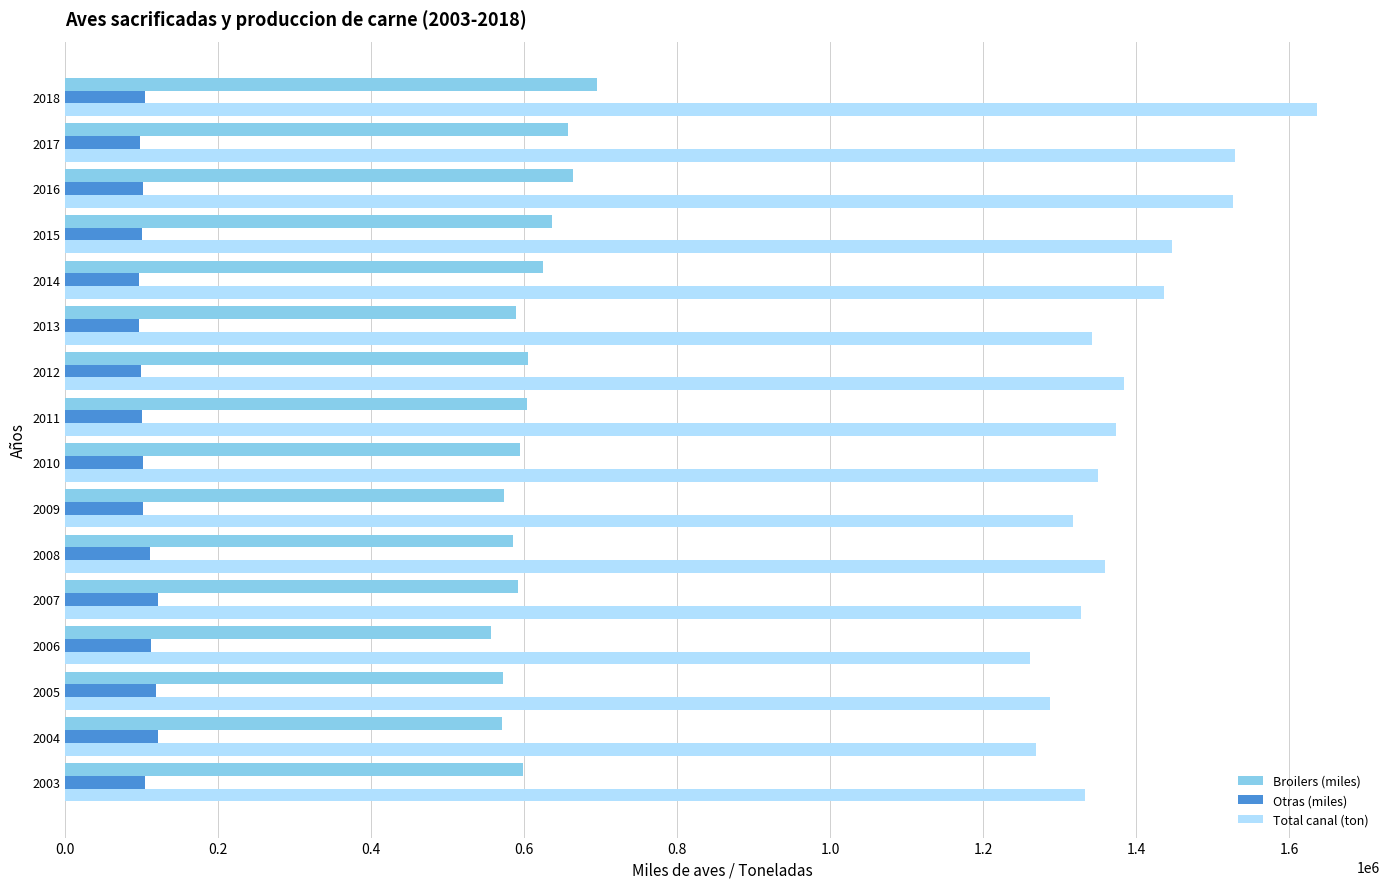

Which series has the widest spread of values?

Total canal (ton)